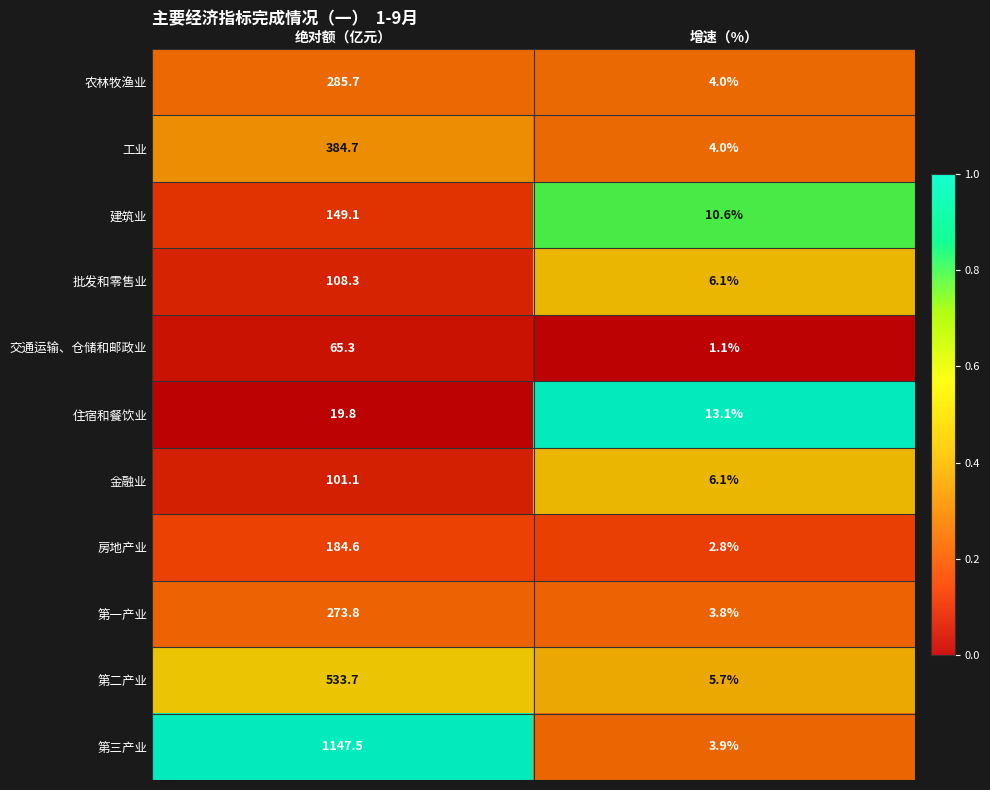

What is the sum of all 第三产业 values?

1151.4